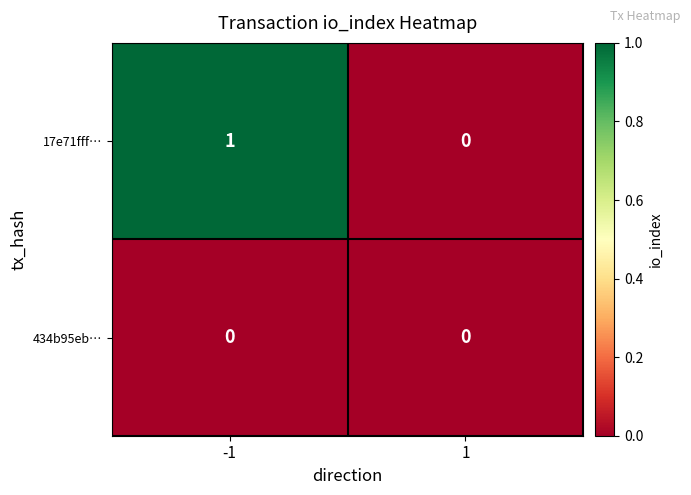

The 17e71fff… series shows -1 at 1. True or false?

False